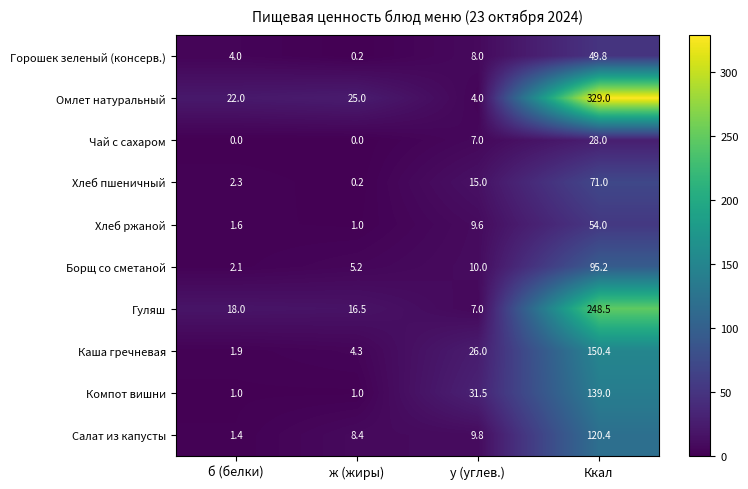

Rank the series at б (белки) from lowest to highest value.

Чай с сахаром, Компот вишни, Салат из капусты, Хлеб ржаной, Каша гречневая, Борщ со сметаной, Хлеб пшеничный, Горошек зеленый (консерв.), Гуляш, Омлет натуральный